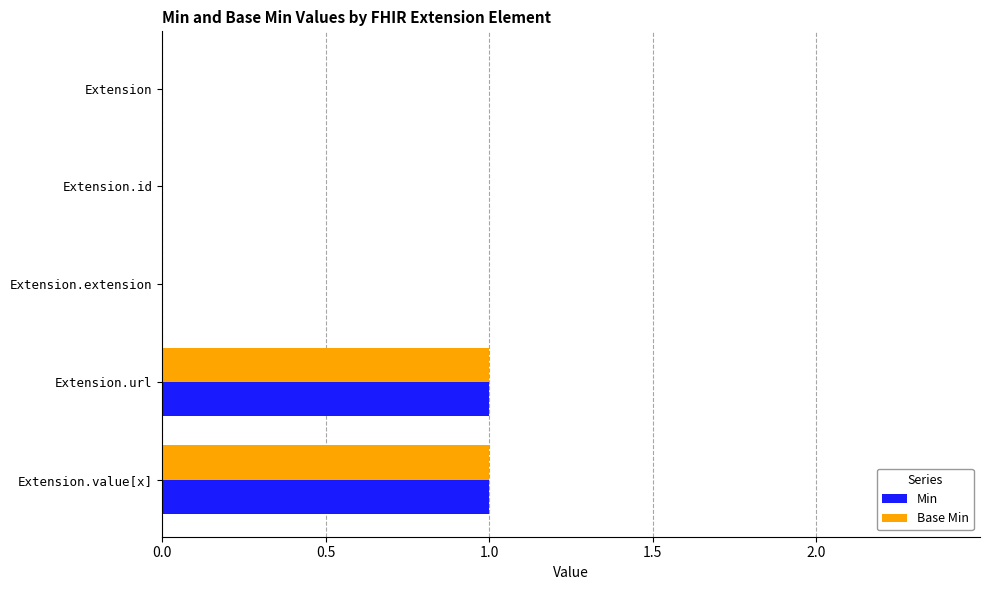

Count the Min values in the range 0 to 1.

5